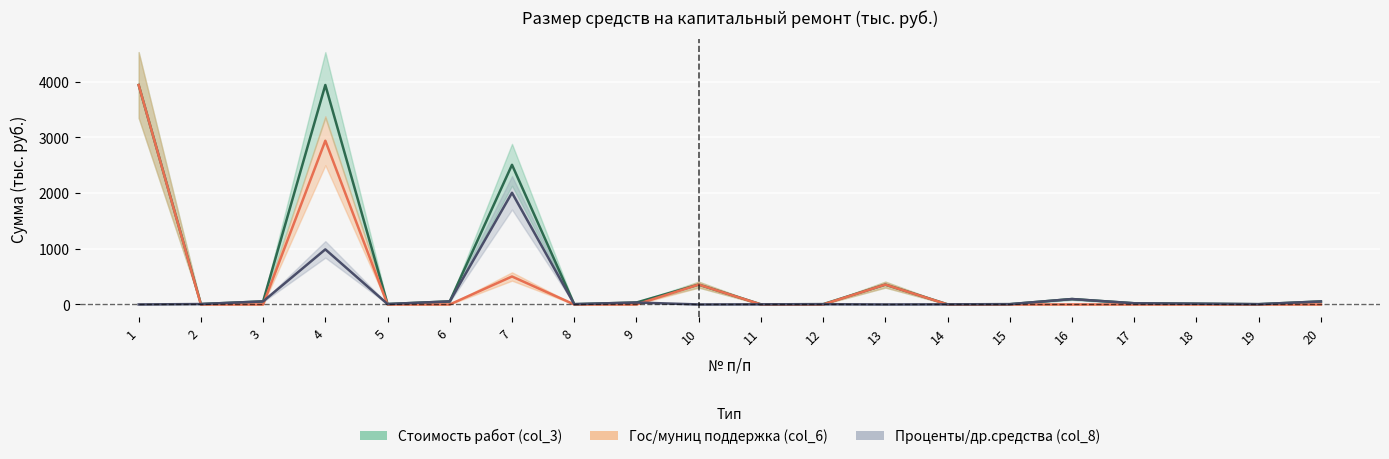

How many lines are shown in the chart?

3